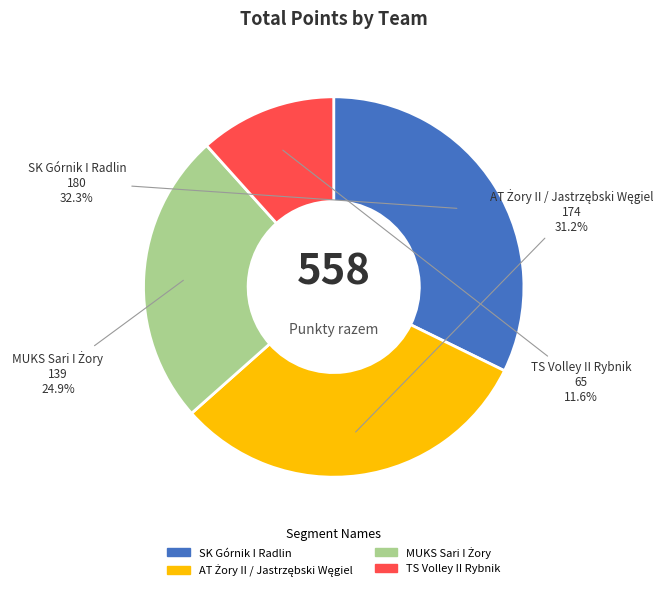

To the nearest percent, what is the difference between the largest and smallest slice percentages?

21%